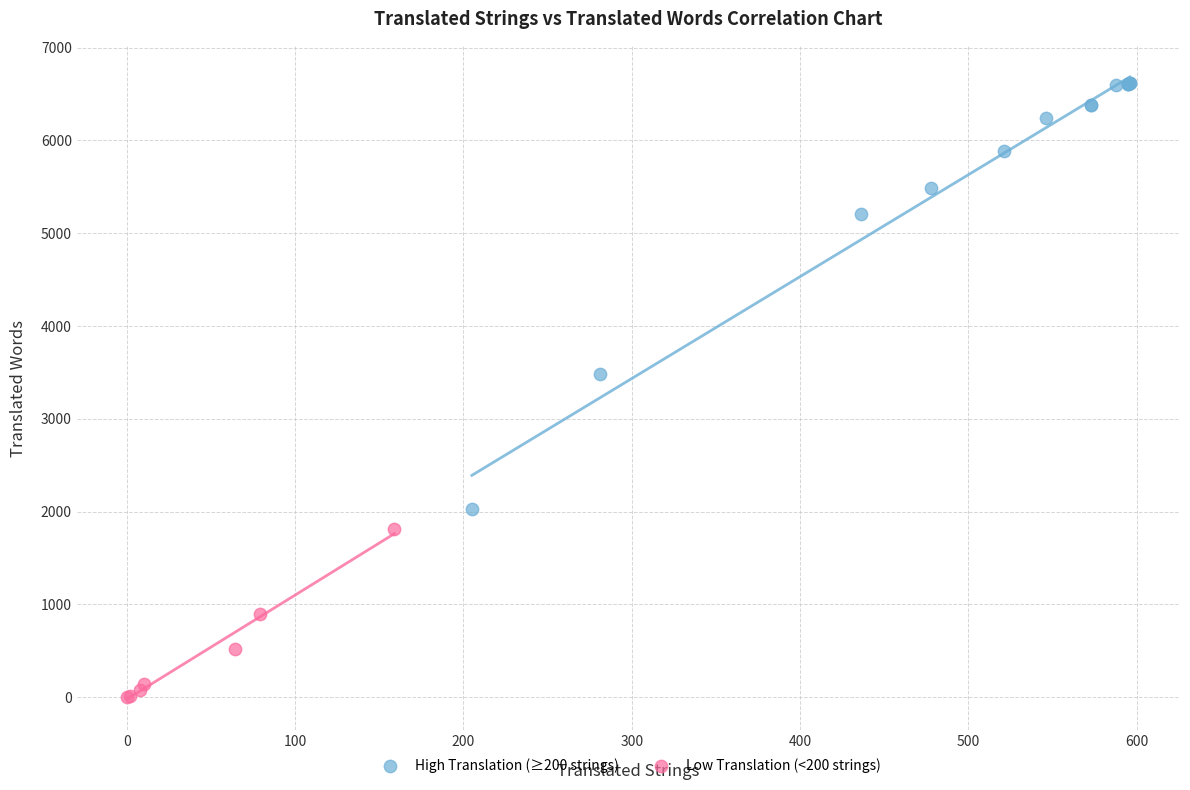

Which series reaches the maximum Y coordinate?

High Translation (≥200 strings)